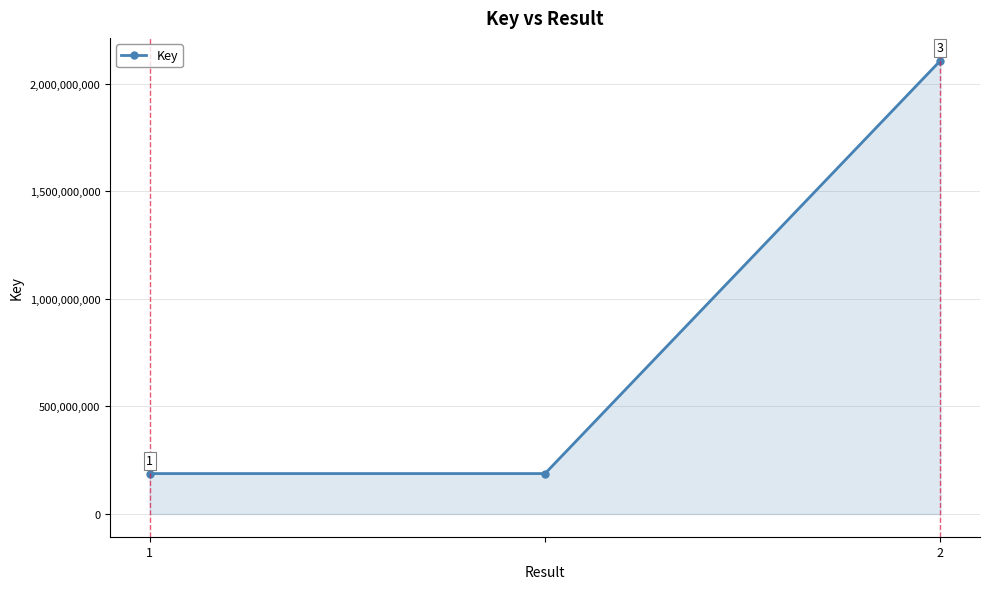

How many values are between 188048605 and 2106915874?

3